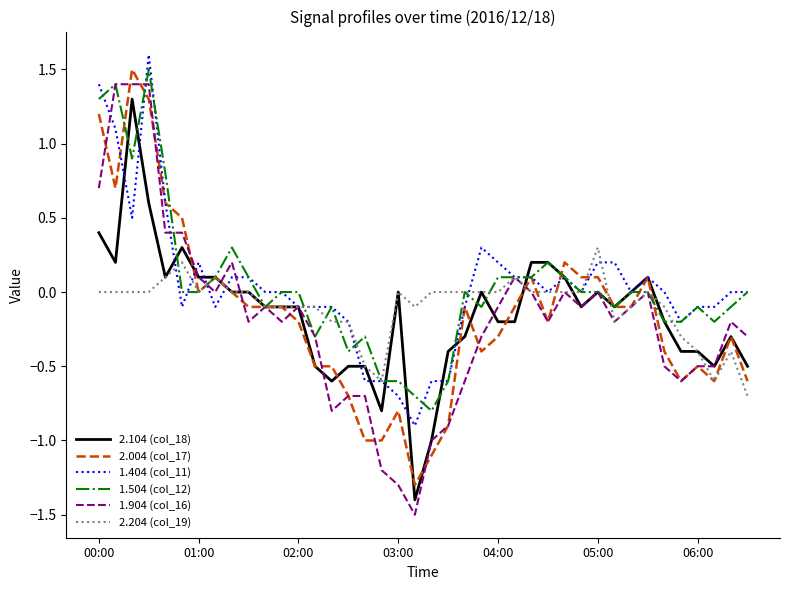

Which series has the largest range (max minus min)?

1.904 (col_16)